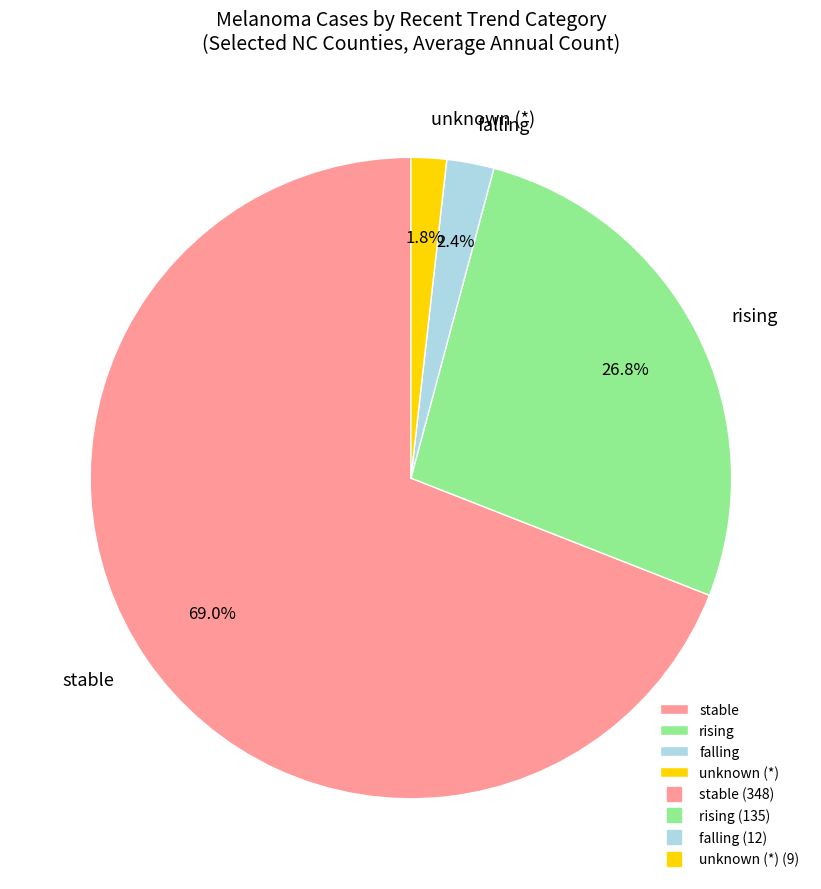

Between rising and stable, which is larger?

stable